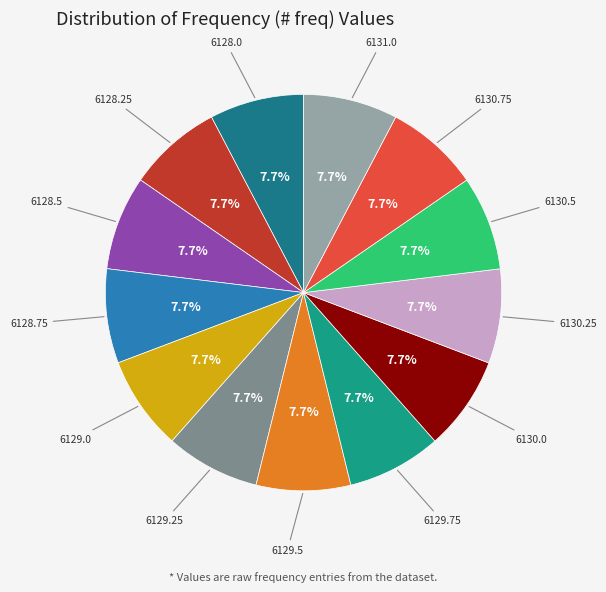

How many slices are in this pie chart?

13